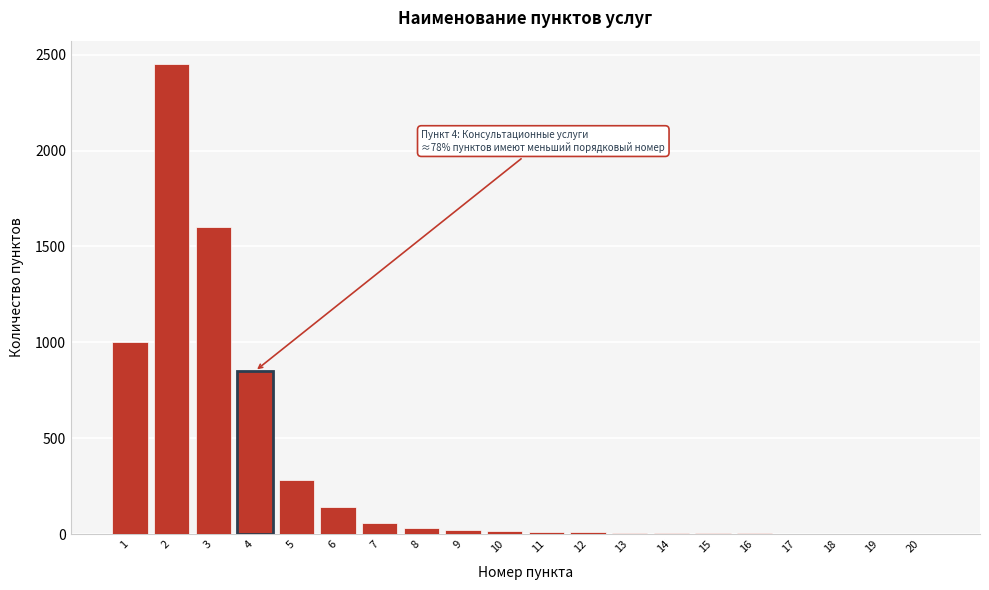

What is the greatest value displayed?

2450